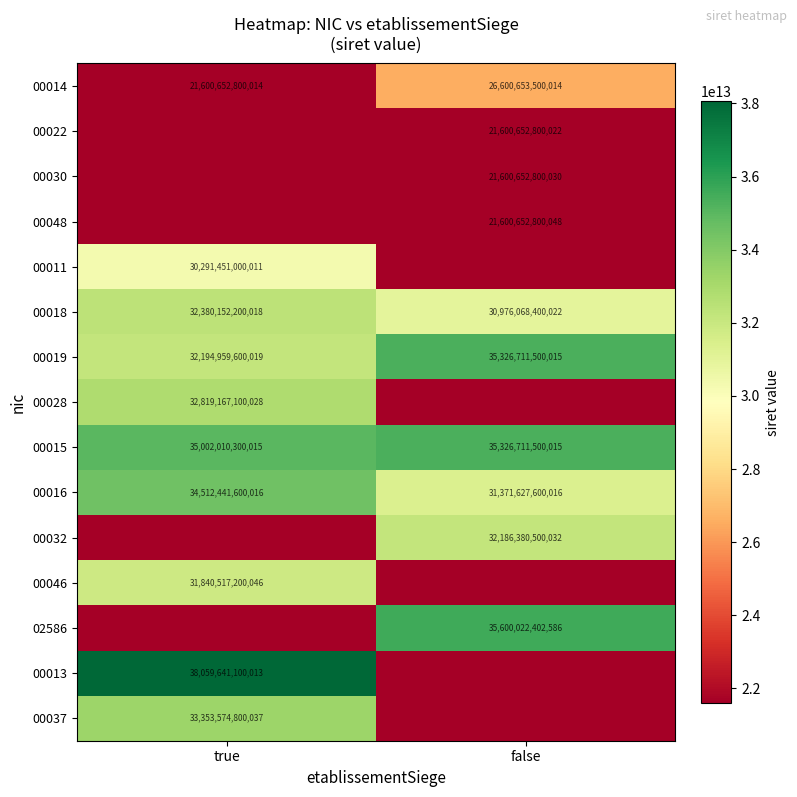

Which category has the lowest value across all series?

true